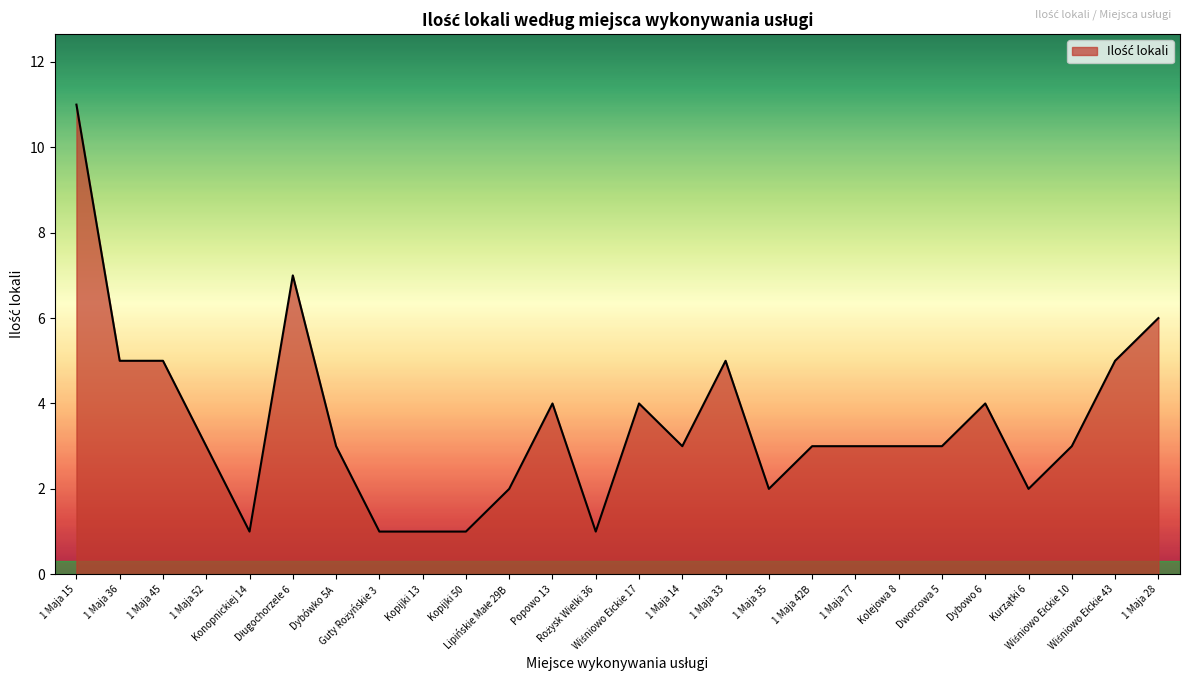

Reading left to right, transcribe all the data shown in this chart.

11	5	5	3	1	7	3	1	1	1	2	4	1	4	3	5	2	3	3	3	3	4	2	3	5	6